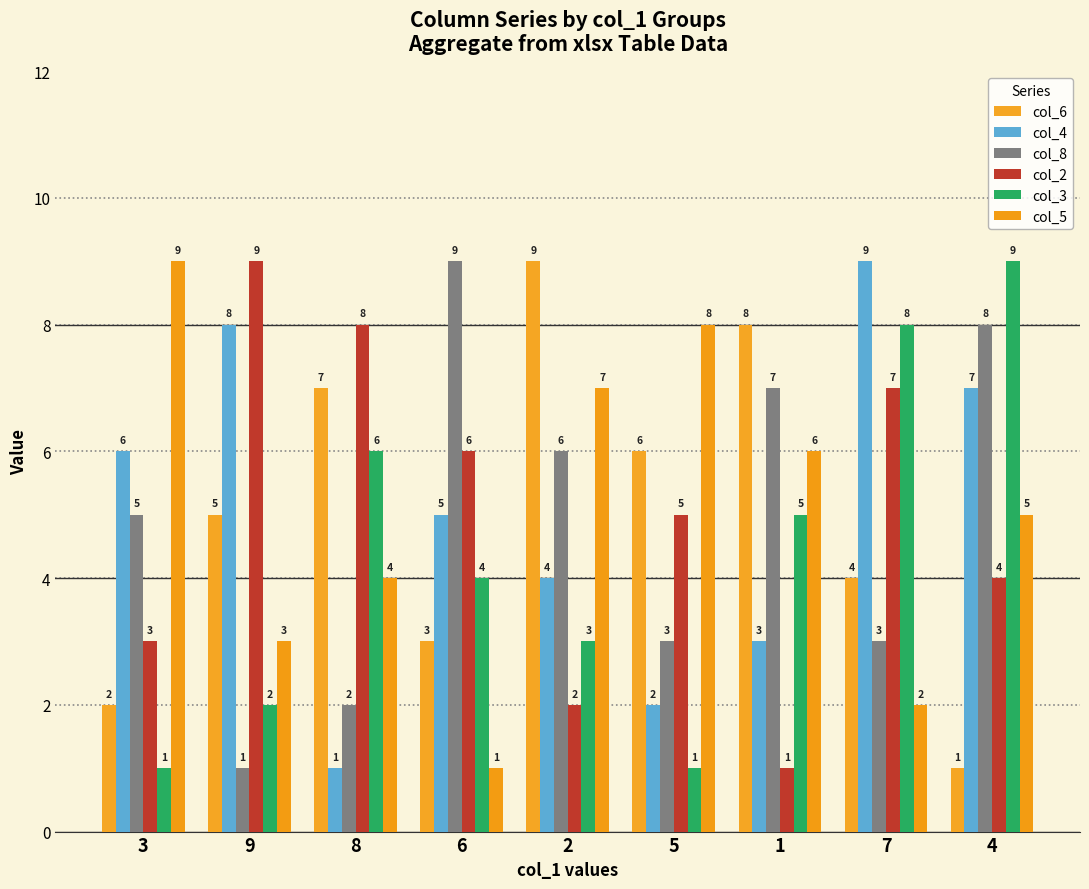

What is the difference between the maximum and minimum values in the col_2 series?

8